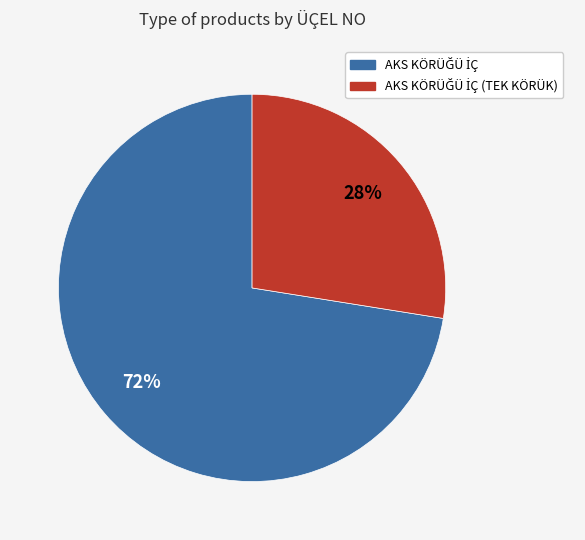

To the nearest percent, what is the average slice percentage?

50%